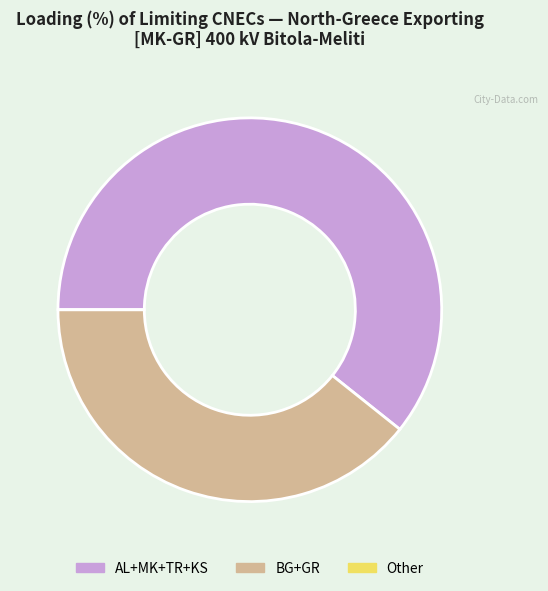

Which slice is the largest?

AL+MK+TR+KS